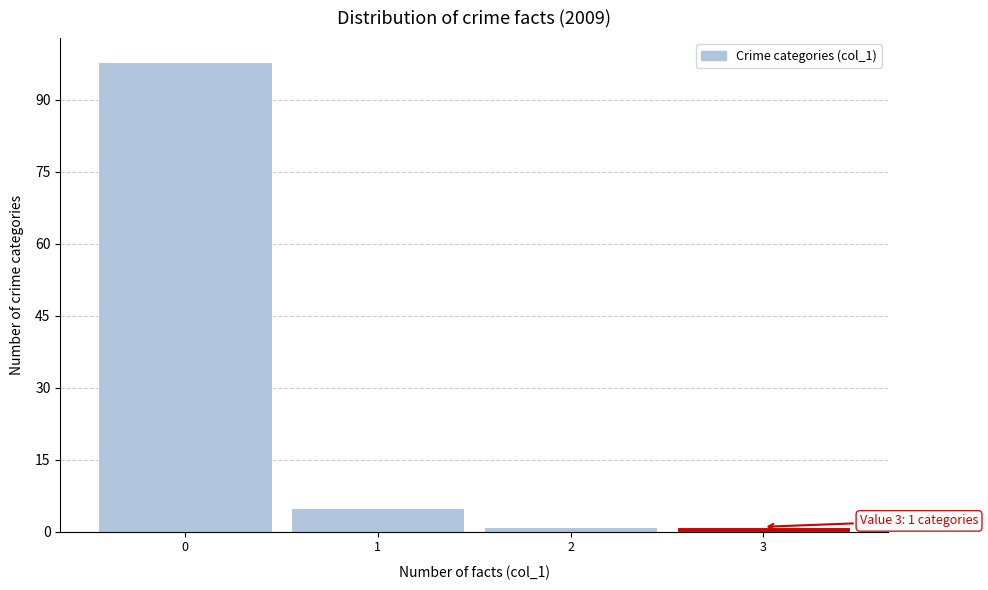

Which range on the x-axis has the tallest bar?

-0.5 to 0.5